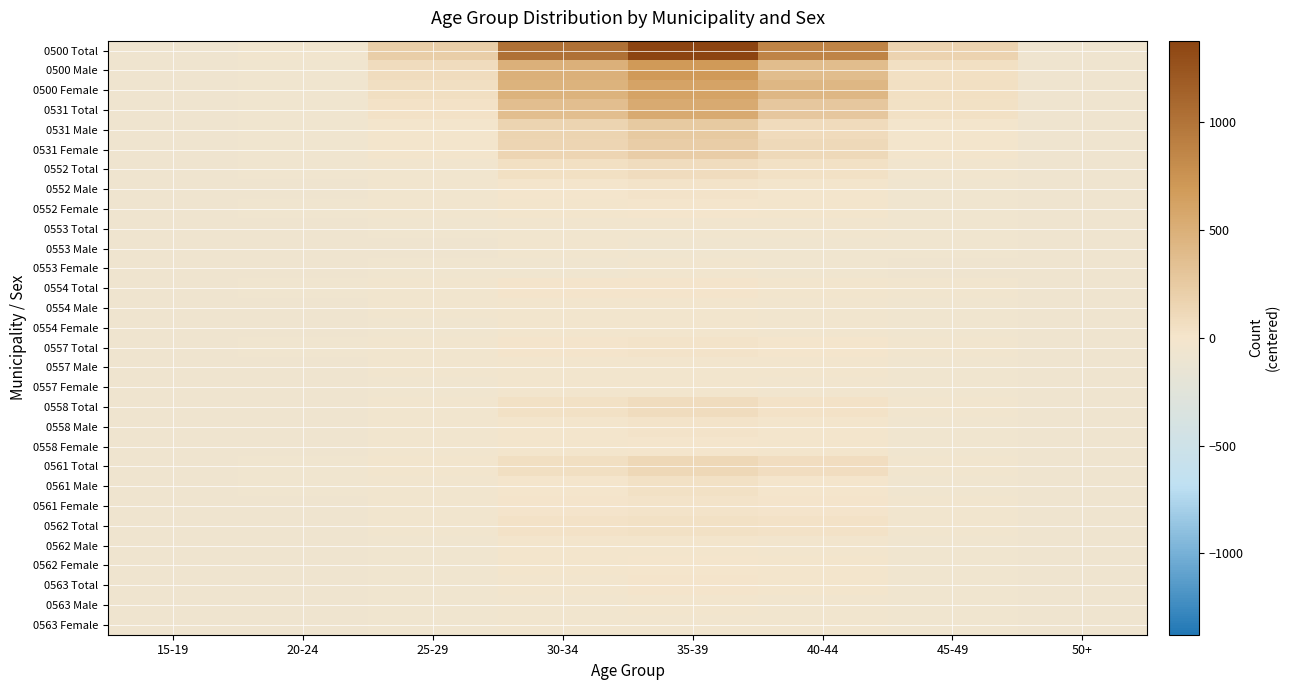

At how many categories does at least one series exceed 1080?

1